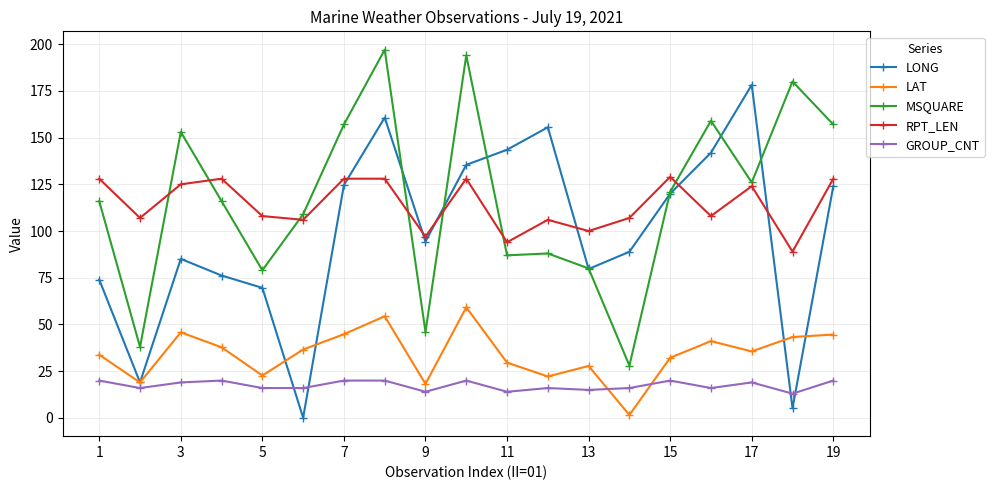

What is the highest value of the LAT series?

59.2